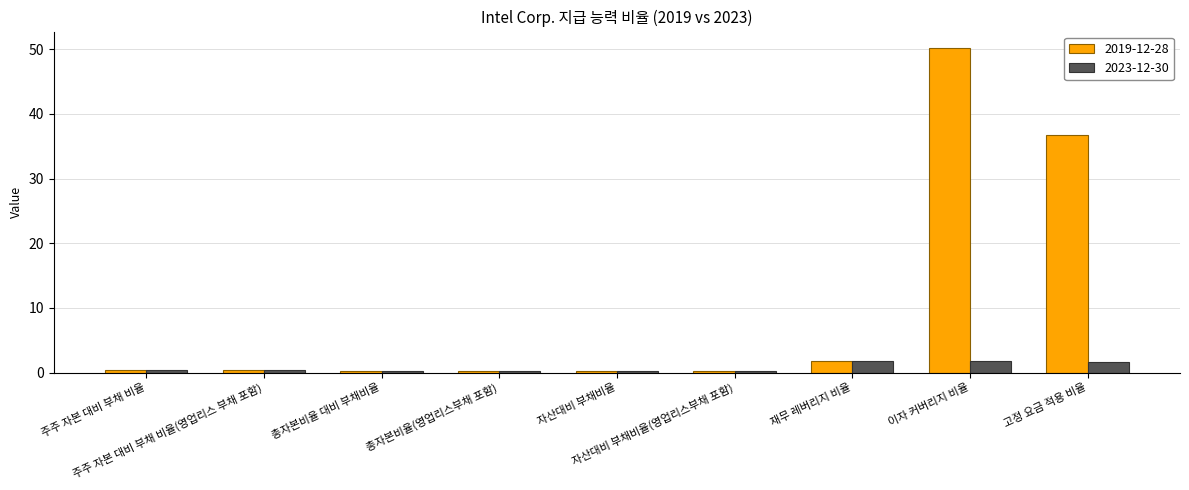

What are all the series names shown in the legend?

2019-12-28, 2023-12-30